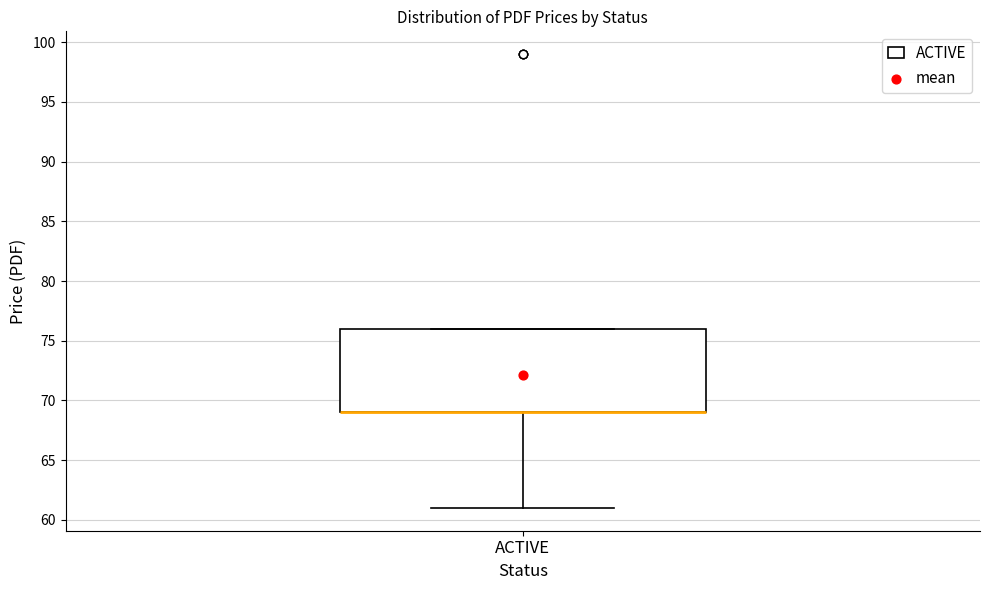

Transcribe this box plot: give where the median line is, the range the box spans, and where the two whiskers end, as read against the y-axis. The values are not printed on the chart, so give them approximately, as read against the axis.

median 69 (drawn on the box's lower edge), box 69 to 76, whiskers 61 to 76